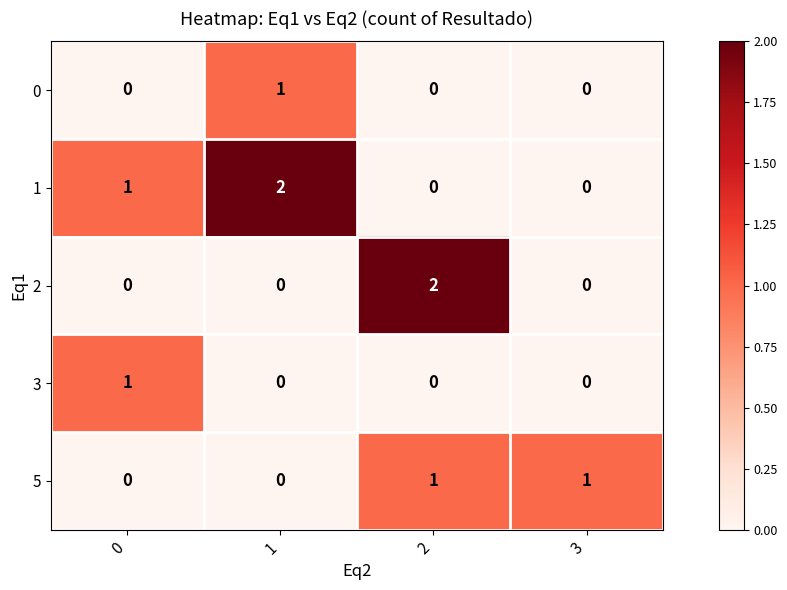

Count the 1 values in the range 0 to 2.

4